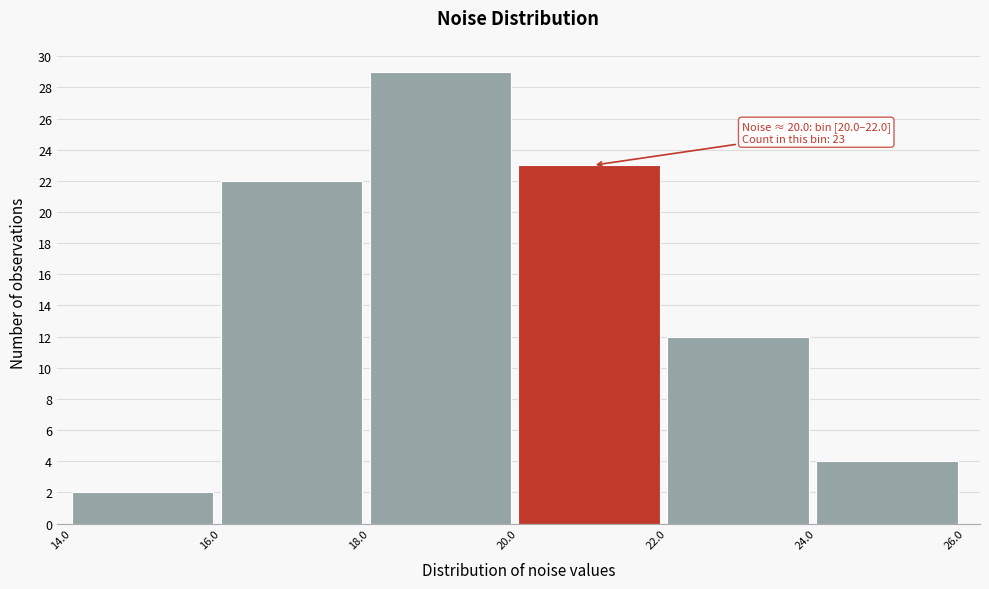

Which range on the x-axis has the tallest bar?

18.0 to 20.0